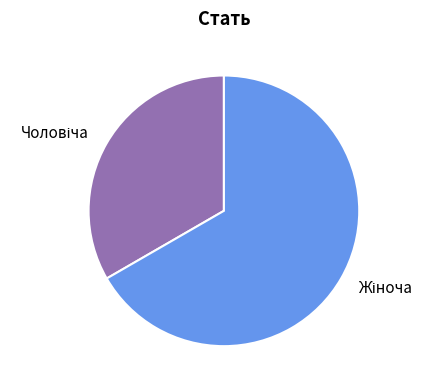

Does any single category account for the majority?

Yes